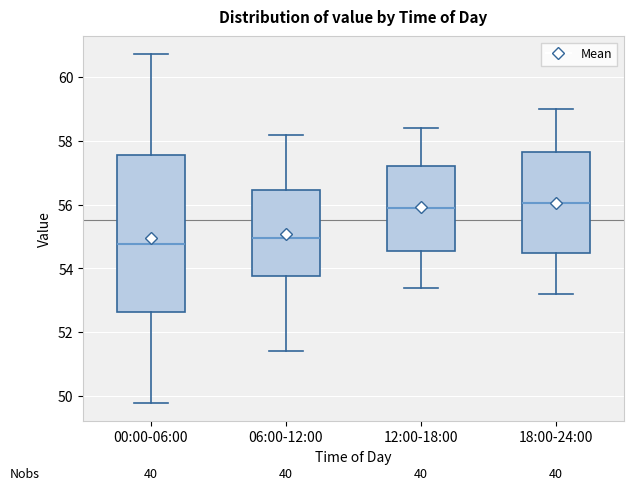

Reading left to right, read every box against the y-axis: the position of its median line, the range the box covers, and the ends of its whiskers. The values are not printed on the chart, so give them approximately, as read against the axis.

00:00-06:00: median 54.8, box 52.6 to 57.6, whiskers 49.8 to 60.8
06:00-12:00: median 55.0, box 53.8 to 56.4, whiskers 51.4 to 58.2
12:00-18:00: median 56.0, box 54.6 to 57.2, whiskers 53.4 to 58.4
18:00-24:00: median 56.0, box 54.4 to 57.6, whiskers 53.2 to 59.0